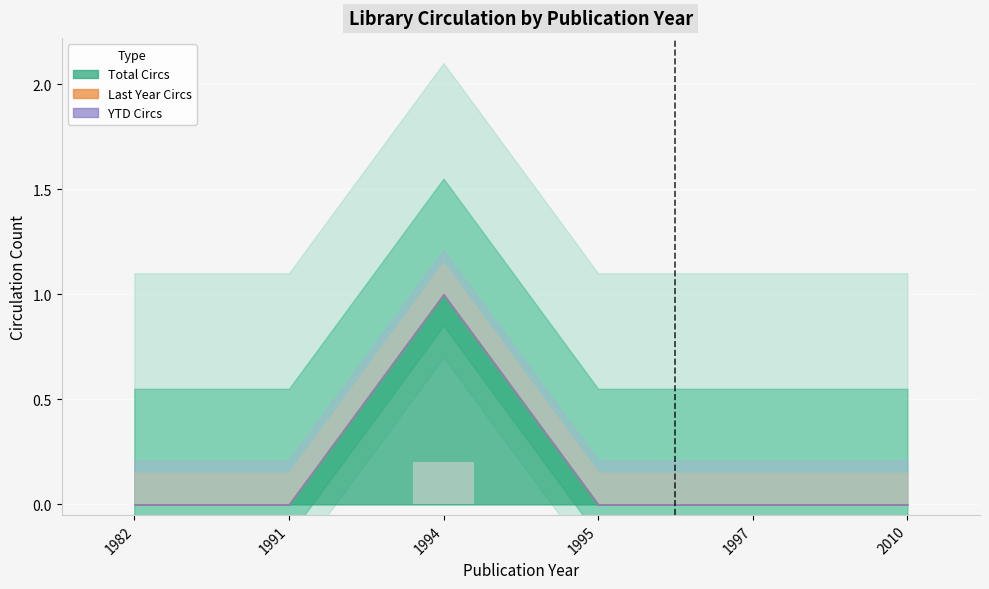

Which category has the highest value across all series?

1994